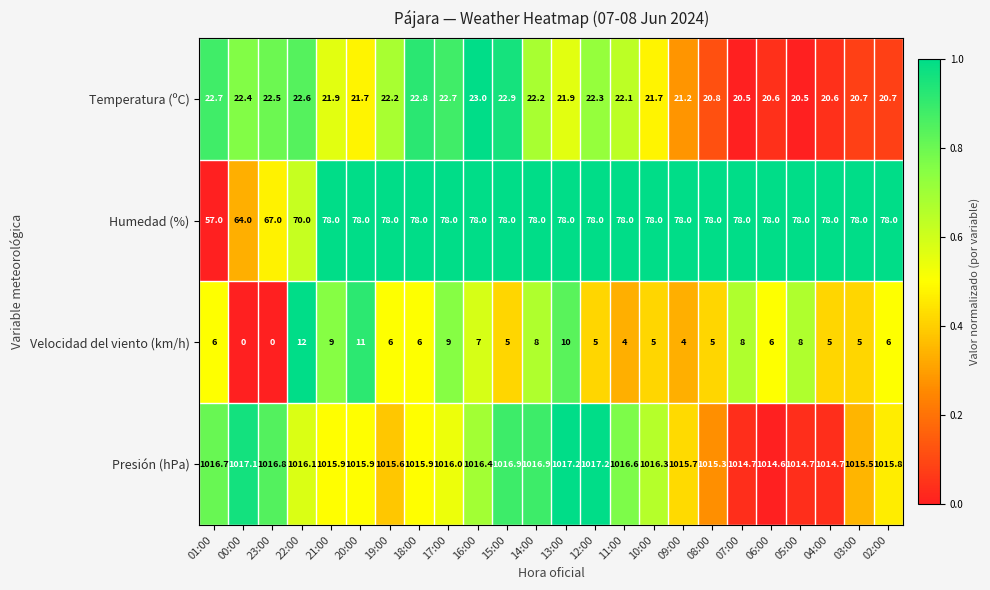

What is the total value across all series at 02:00?

1120.5